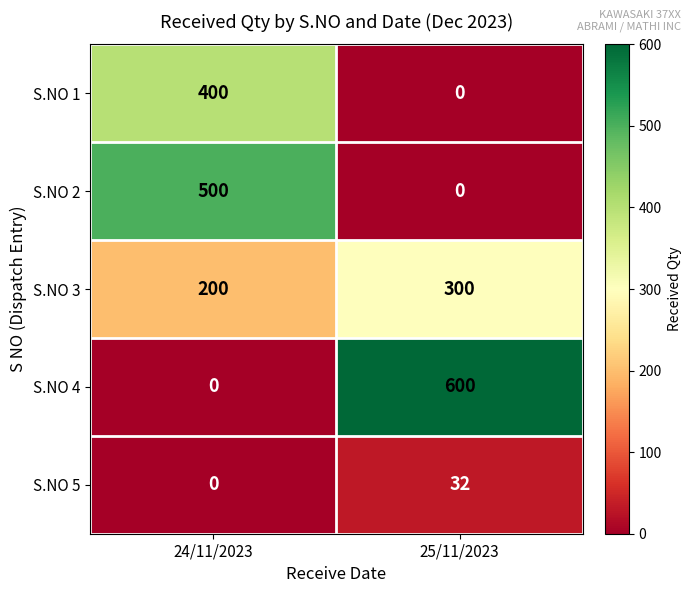

Between 24/11/2023 and 25/11/2023, which series saw the biggest shift?

S.NO 4